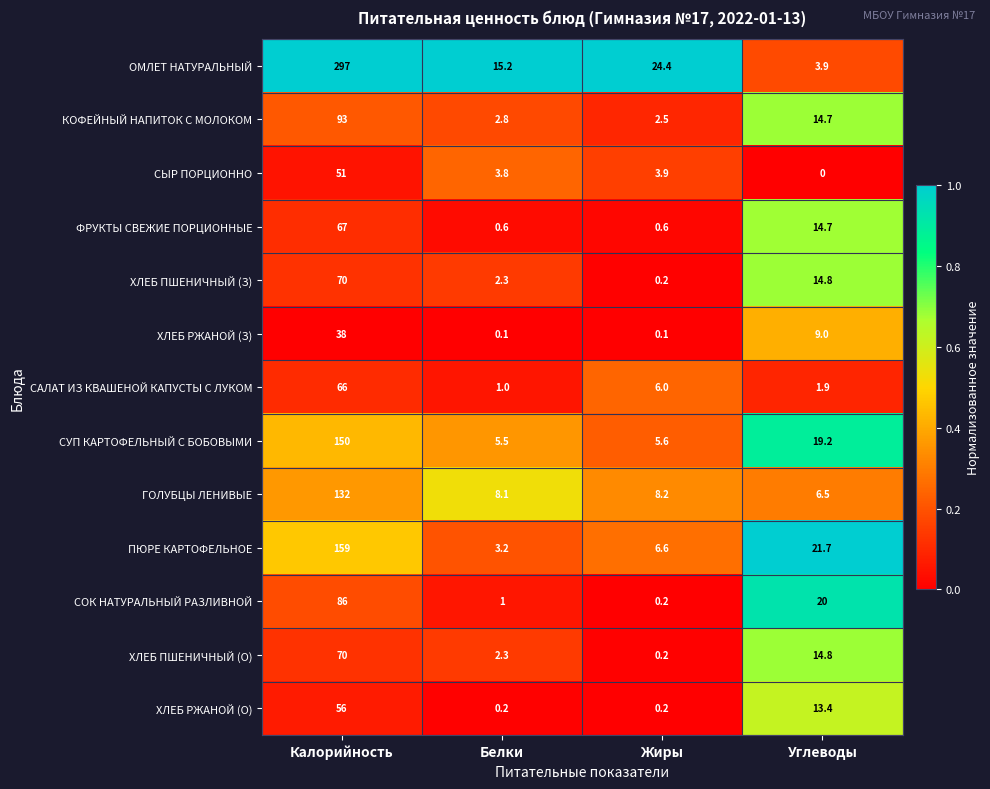

What is the spread (max minus min) of values at Калорийность?

259.0